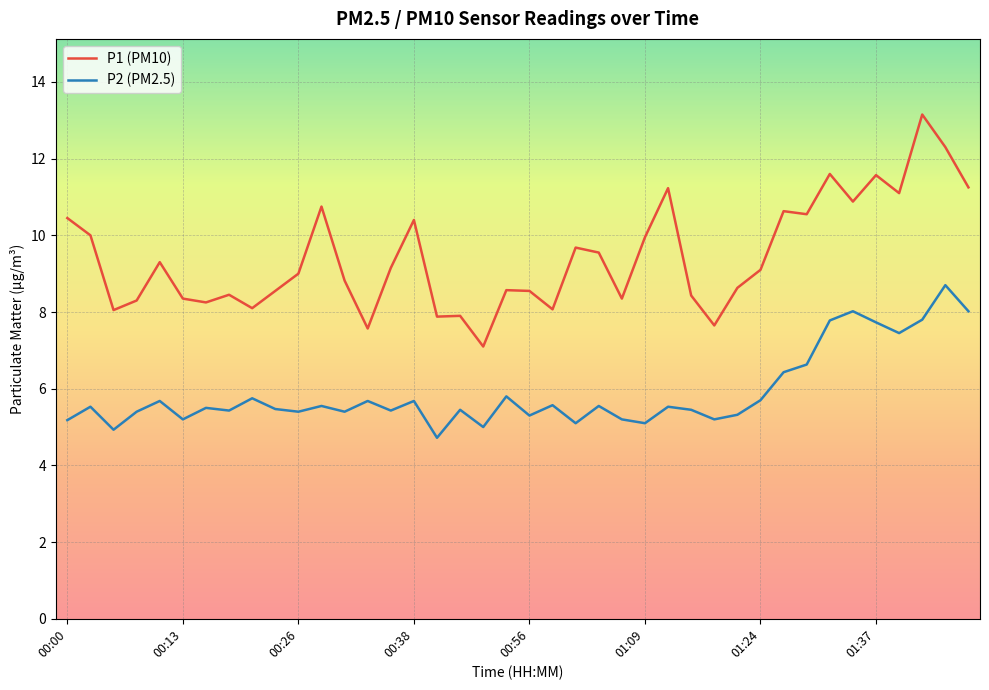

How many lines are shown in the chart?

2